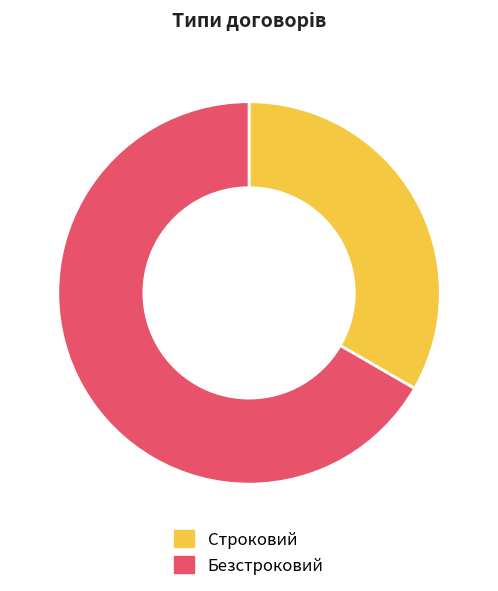

Is the sum of Строковий and Безстроковий greater than half?

Yes